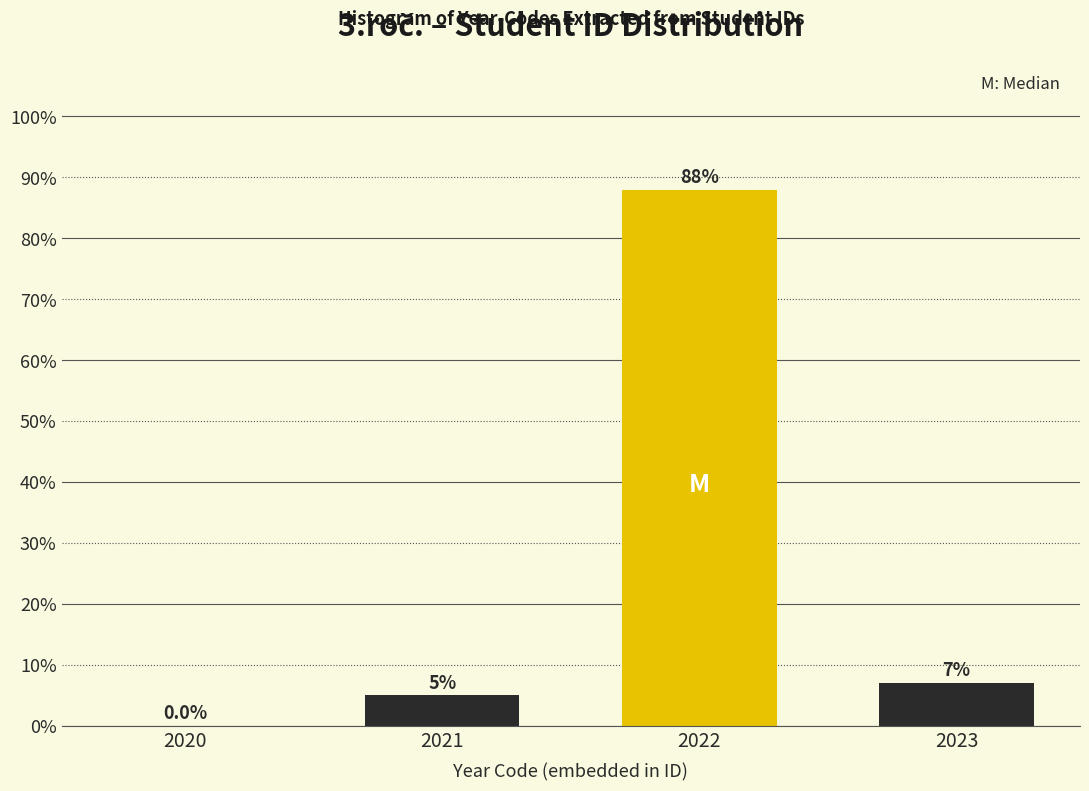

Reading left to right, list all the values displayed in this chart.

2020=0.0	2021=5.0	2022=88.0	2023=7.0